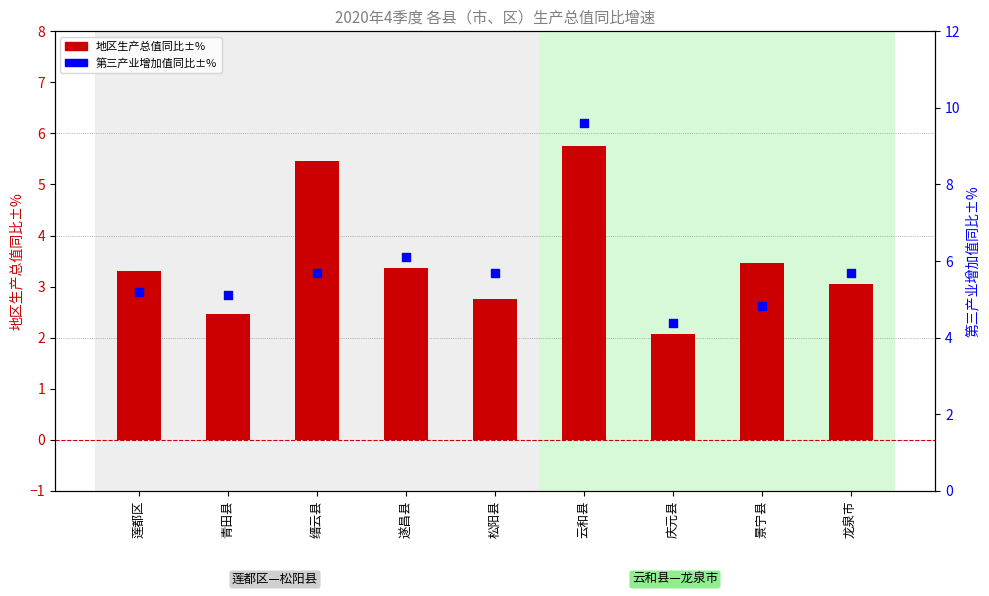

What are all the series names shown in the legend?

地区生产总值同比±%, 第三产业增加值同比±%